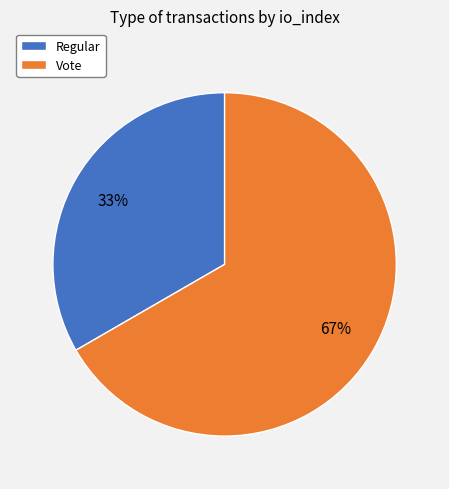

Rank the categories by value from highest to lowest.

Vote, Regular